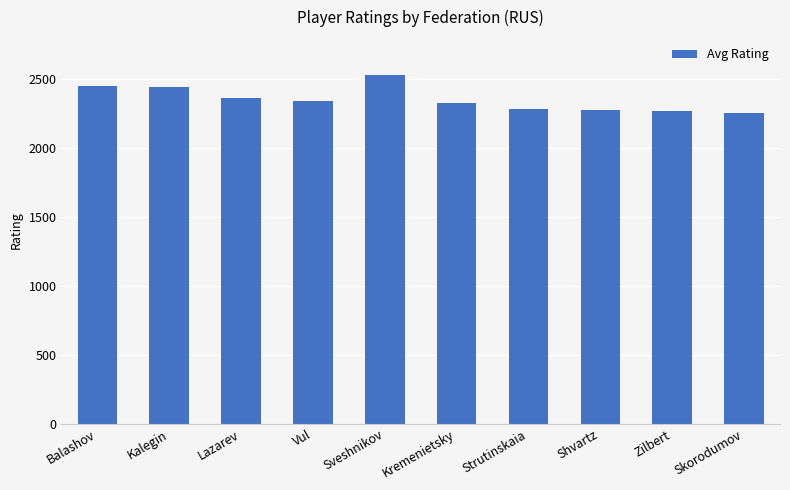

What is the difference between the second highest and minimum values?

199